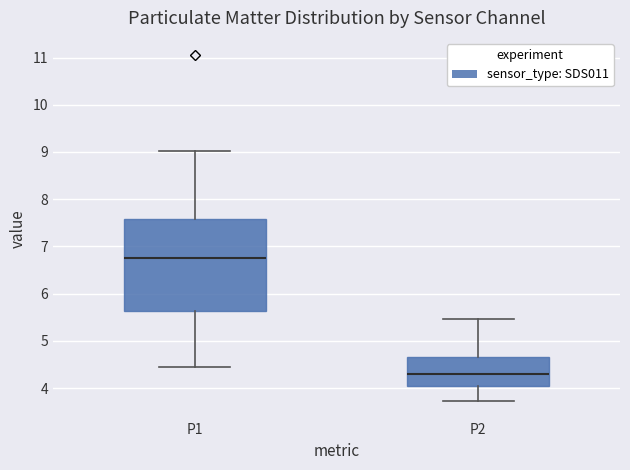

Which box is the tallest, from its lower edge to its upper edge?

P1